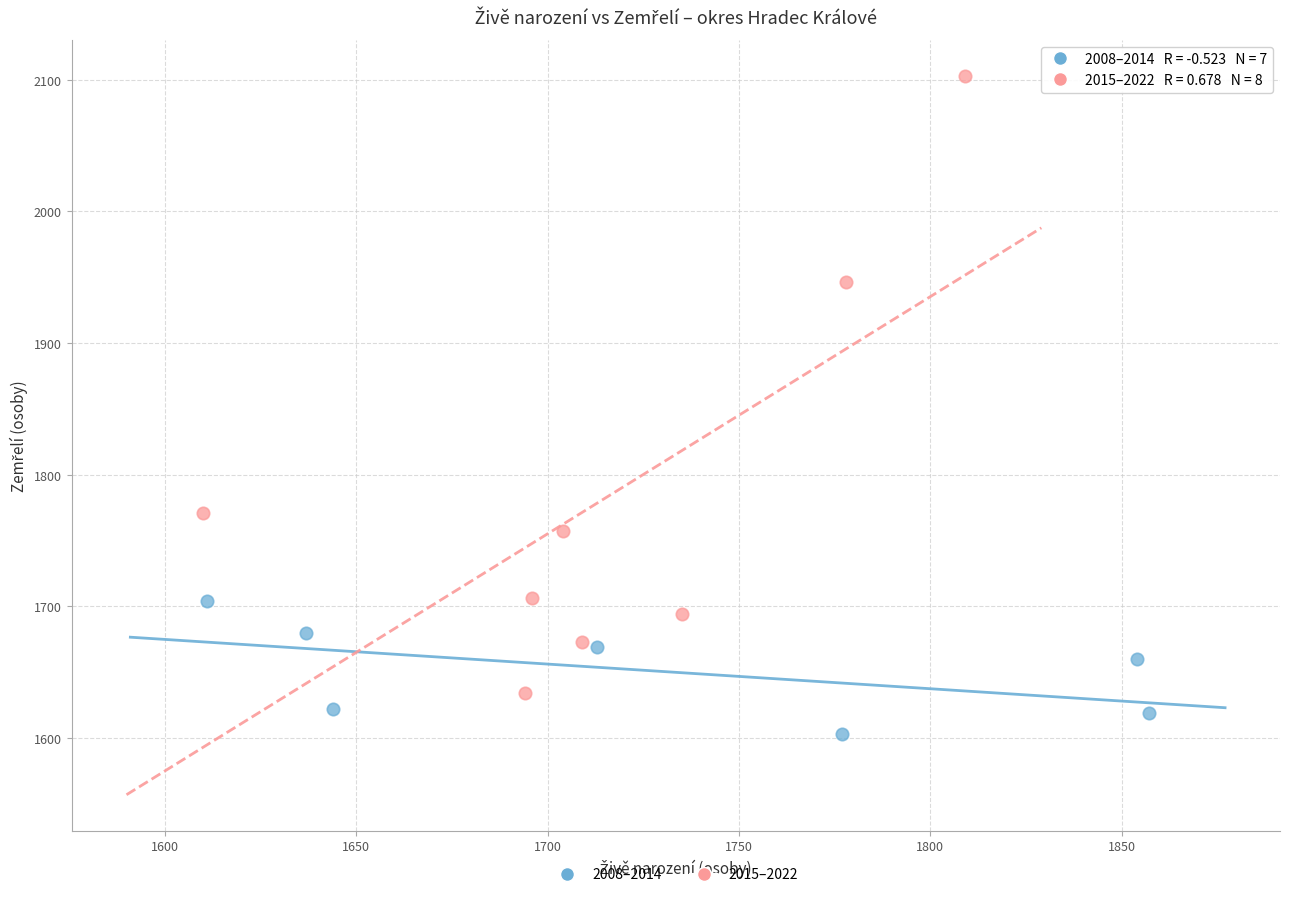

Which series contains the lowest Y value?

2008–2014